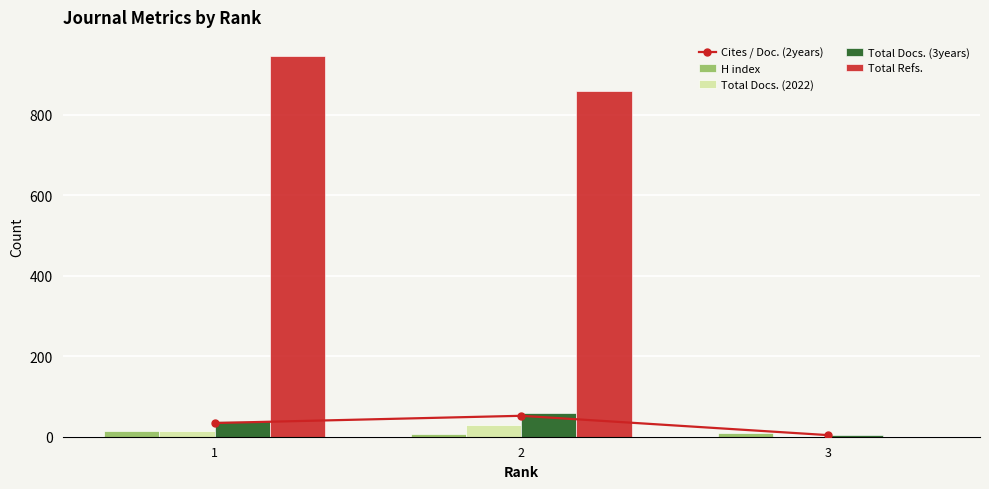

At which label does H index first exceed 10?

1